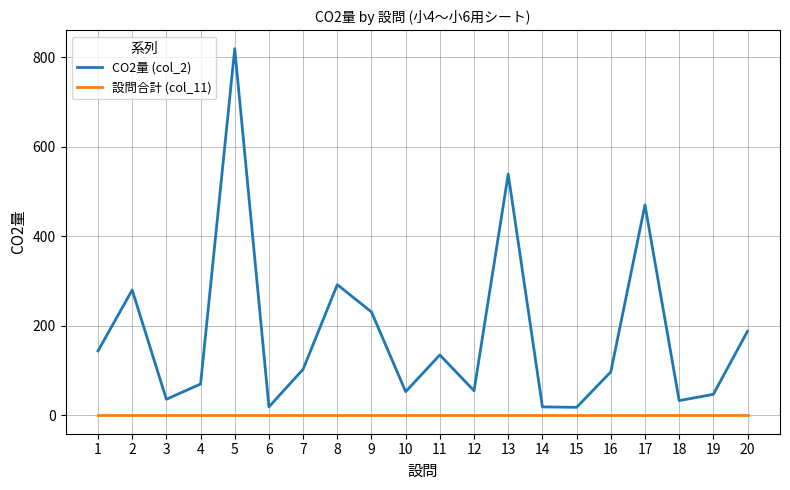

What is the difference between the maximum and second lowest values in the CO2量 (col_2) series?

800